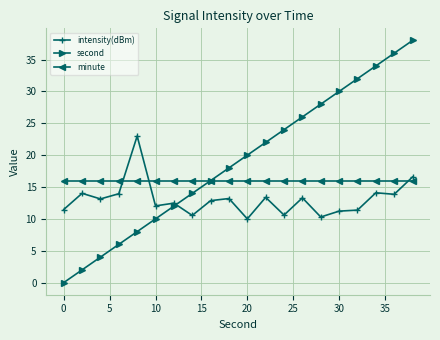

At how many categories does at least one series exceed 8?

20